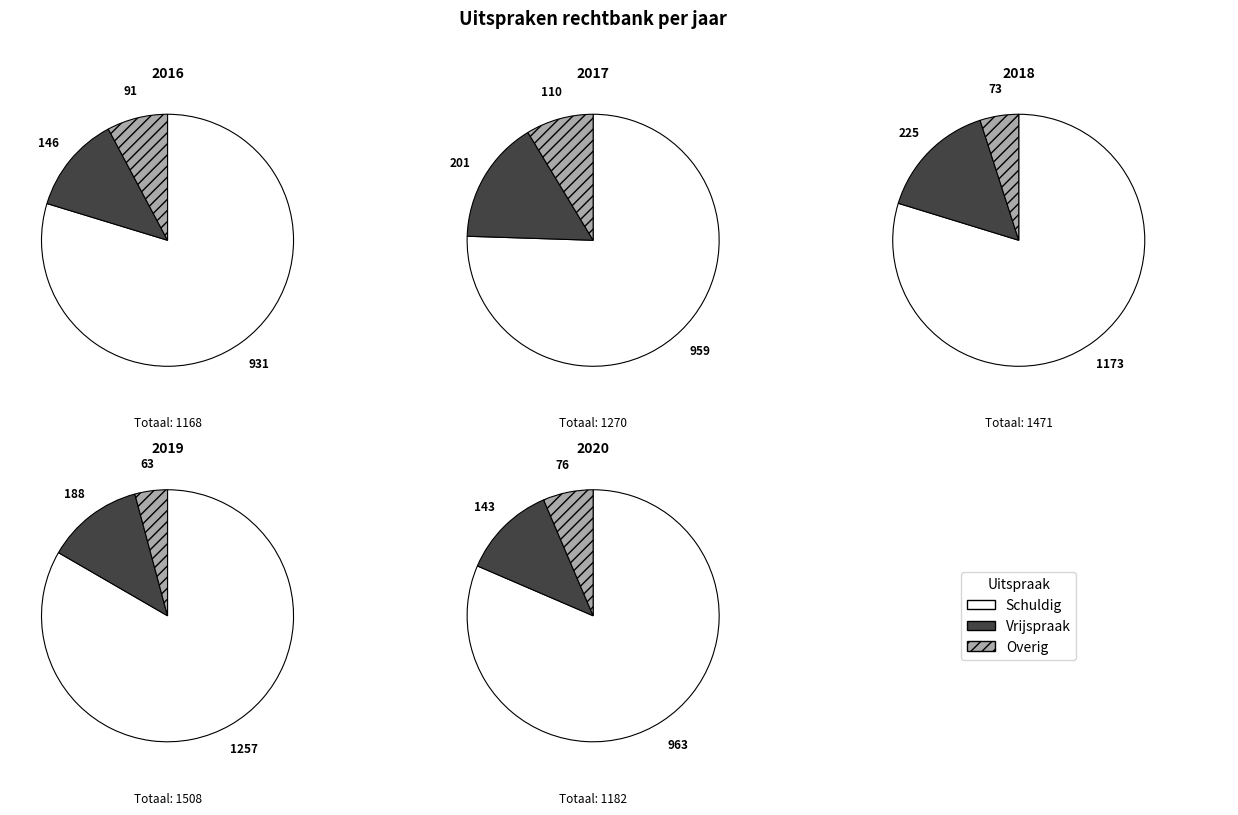

True or false: Overig accounts for 13% of the total.

False